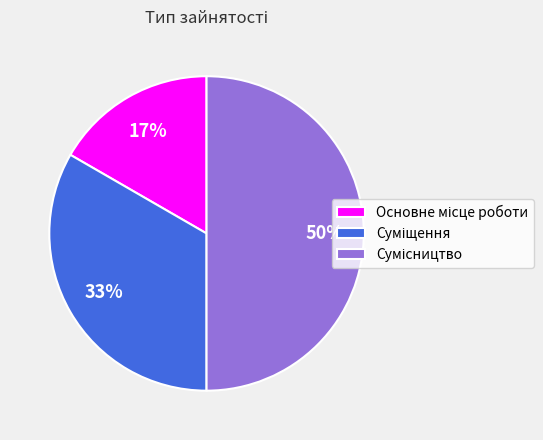

To the nearest percent, what is the difference between the largest and smallest slice percentages?

33%